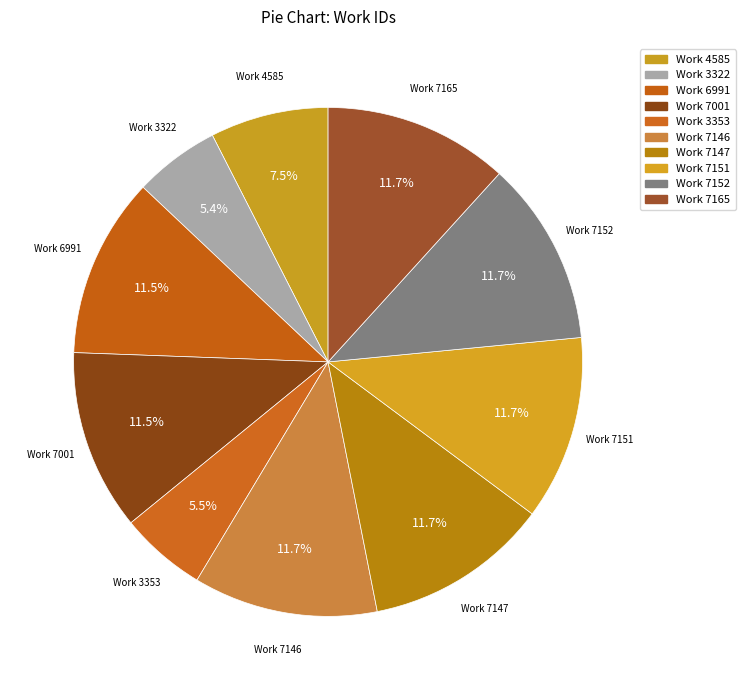

Which has a higher value, Work 7001 or Work 3353?

Work 7001